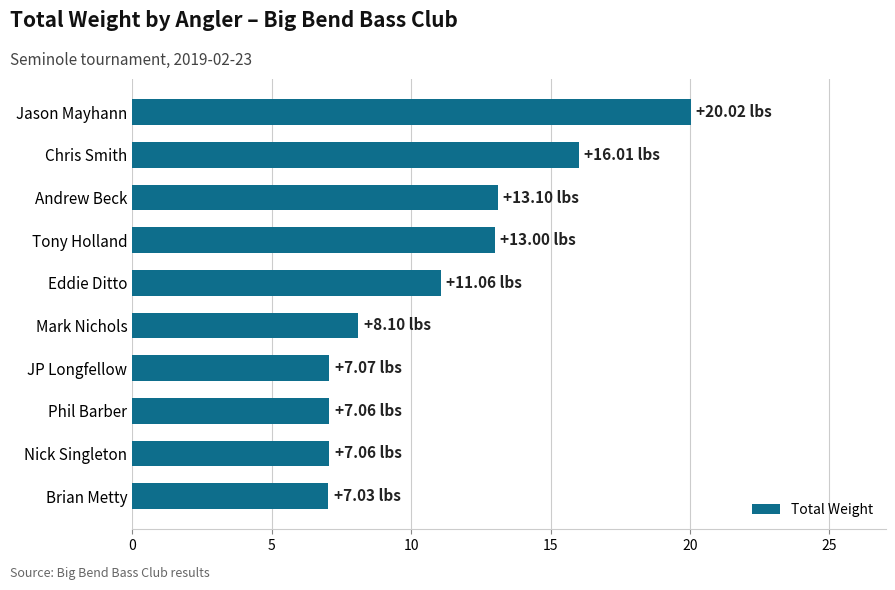

Which has a higher value, JP Longfellow or Andrew Beck?

Andrew Beck